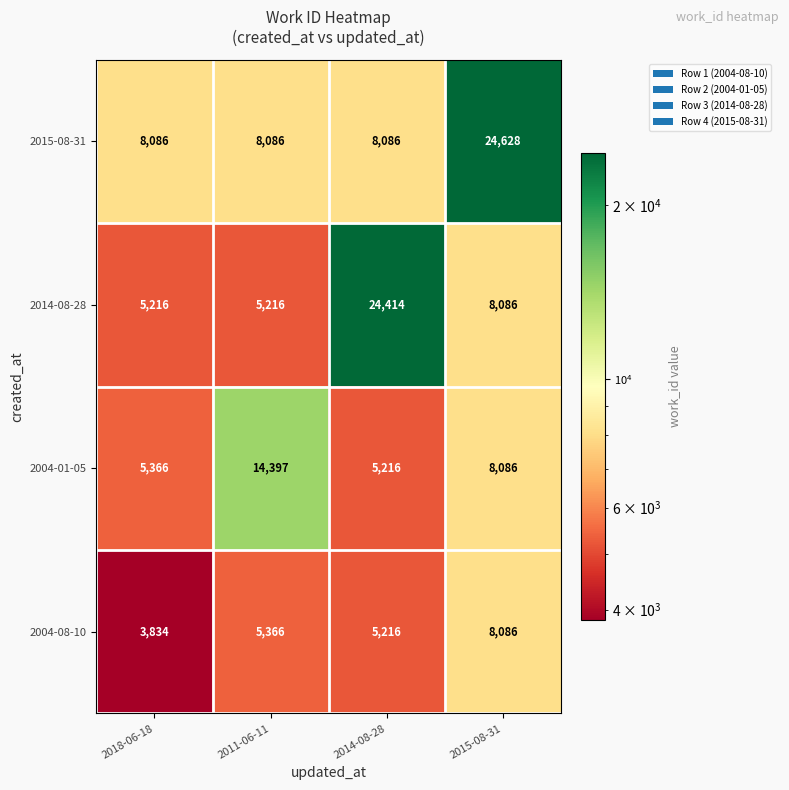

True or false: 2015-08-31 has a value of 8086 at 2011-06-11.

True